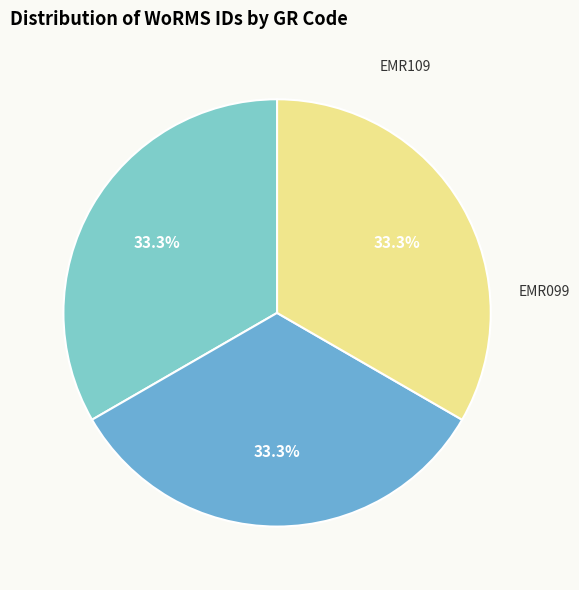

What percentage is the EMR109 slice, to the nearest percent?

33%